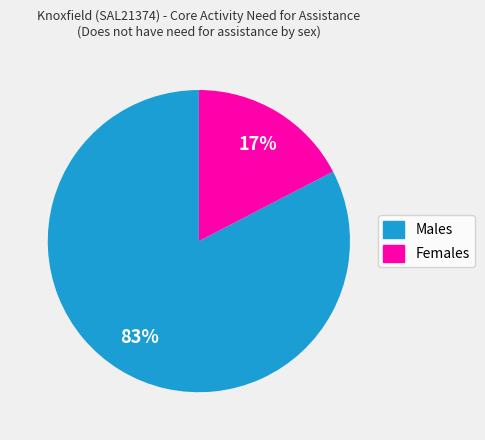

Combined, do Females and Males account for over 50%?

Yes